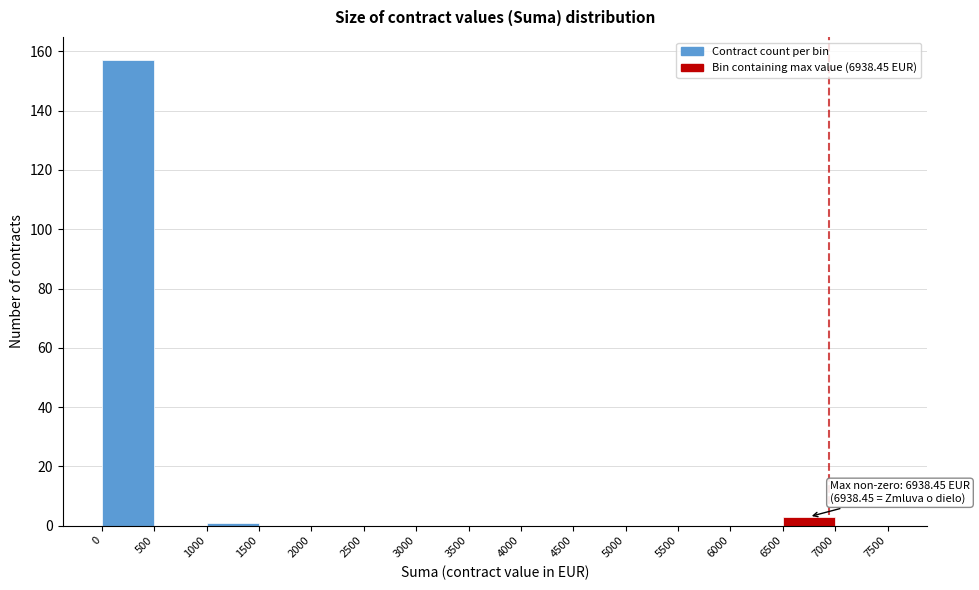

Over which range of the x-axis is the bar tallest?

0 to 500